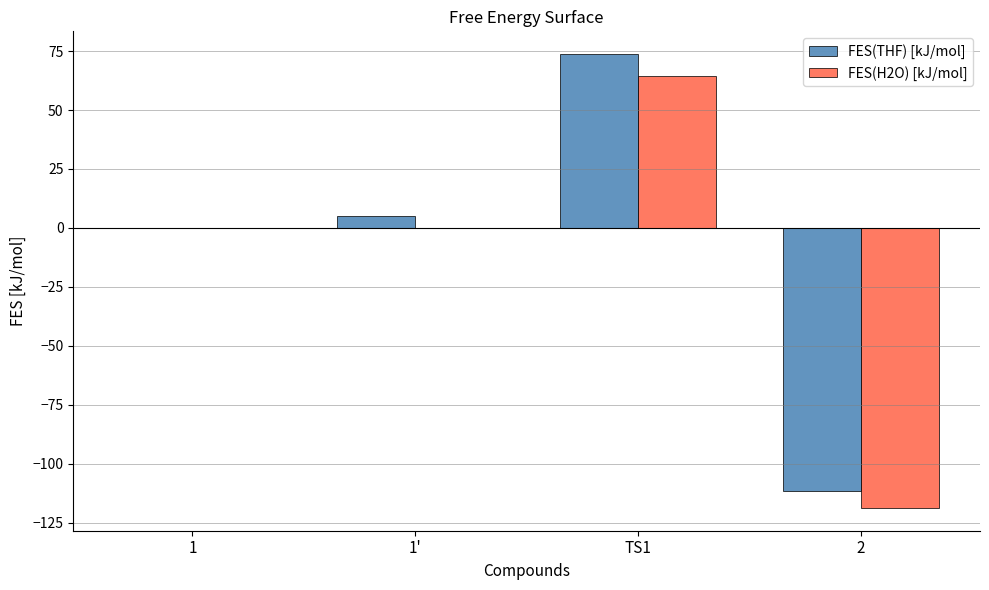

The value of FES(H2O) [kJ/mol] at TS1 is 89.7. True or false?

False